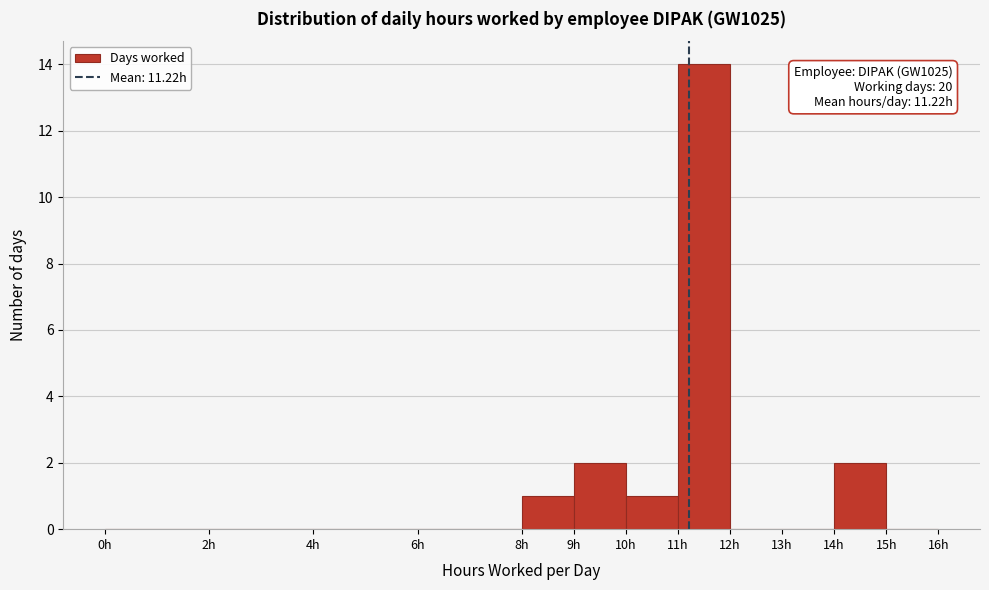

Over which range of the x-axis is the bar tallest?

11 to 12